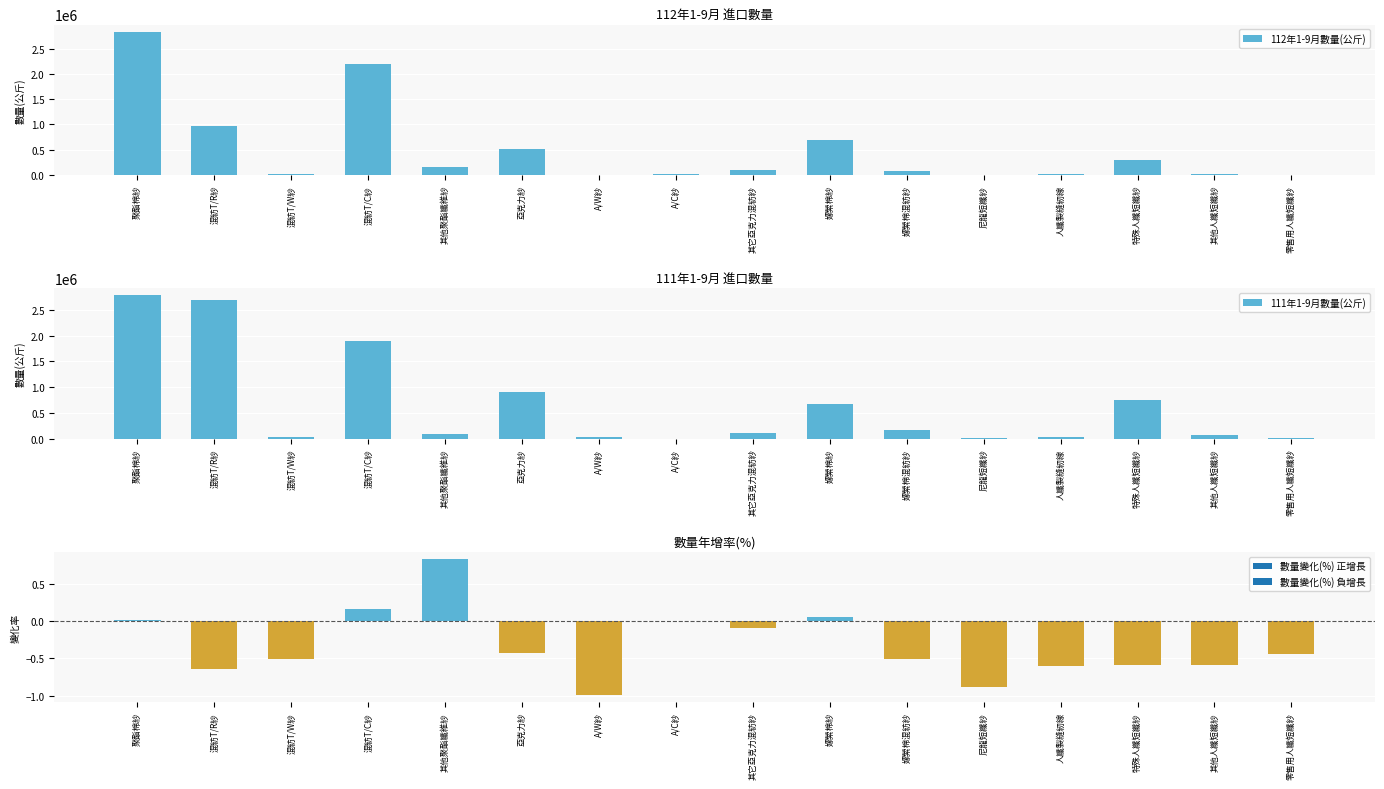

Reading left to right, extract all data points from this chart.

112年1-9月數量(公斤): 聚酯棉紗=2835047	混紡T/R紗=972054	混紡T/W紗=15113	混紡T/C紗=2196897	其他聚酯纖維紗=160569	亞克力紗=523671	A/W紗=39	A/C紗=16854	其它亞克力混紡紗=98613	嫘縈棉紗=701836	嫘縈棉混紡紗=85409	尼龍短纖紗=2394	人纖製縫紉線=11667	特殊人纖短纖紗=305981	其他人纖短纖紗=28833	零售用人纖短纖紗=2440
111年1-9月數量(公斤): 聚酯棉紗=2779518	混紡T/R紗=2698042	混紡T/W紗=30623	混紡T/C紗=1889508	其他聚酯纖維紗=87015	亞克力紗=910779	A/W紗=24559	A/C紗=0	其它亞克力混紡紗=108128	嫘縈棉紗=664846	嫘縈棉混紡紗=174705	尼龍短纖紗=20862	人纖製縫紉線=29114	特殊人纖短纖紗=742773	其他人纖短纖紗=70204	零售用人纖短纖紗=4369